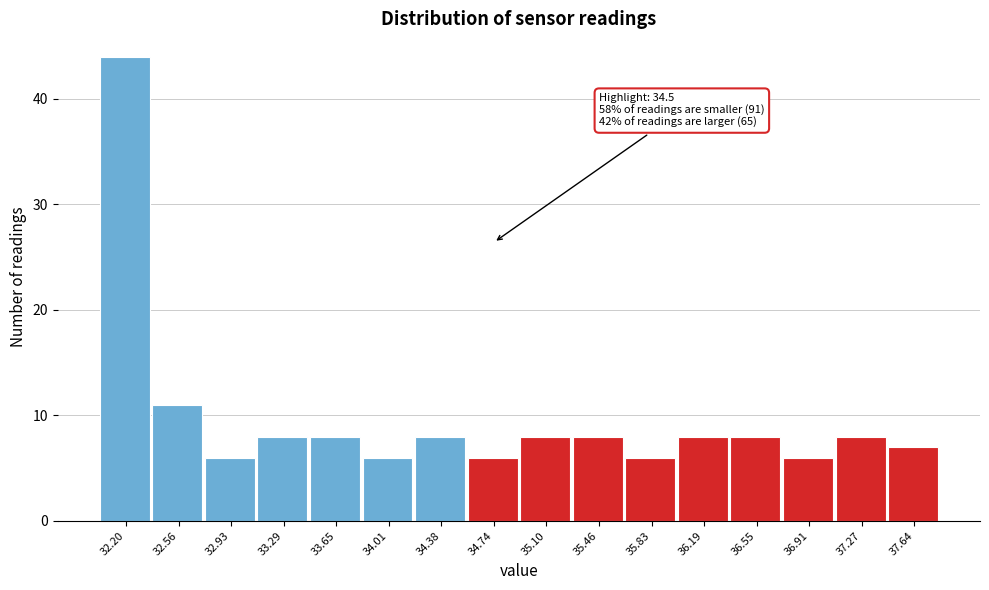

Reading right to left, what are all the values shown in this chart?

37.64=7	37.27=8	36.91=6	36.55=8	36.19=8	35.83=6	35.46=8	35.10=8	34.74=6	34.38=8	34.01=6	33.65=8	33.29=8	32.93=6	32.56=11	32.20=44